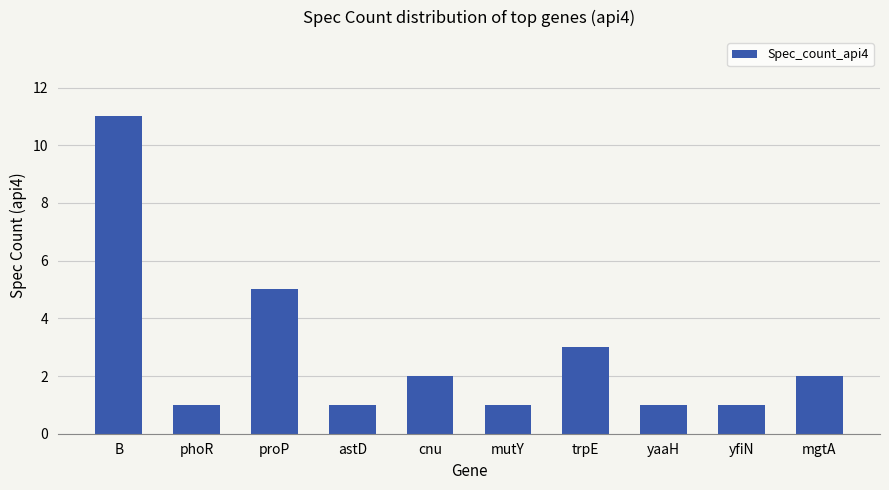

Is it true that the value at mgtA is 1?

False